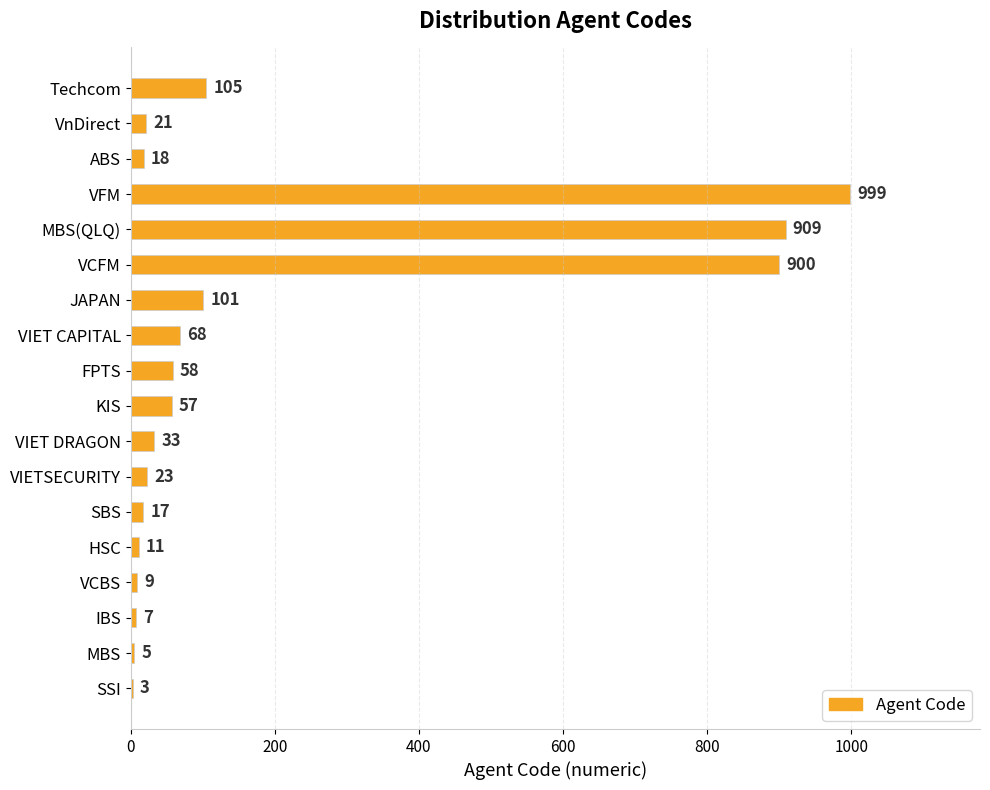

What is the greatest value displayed?

999